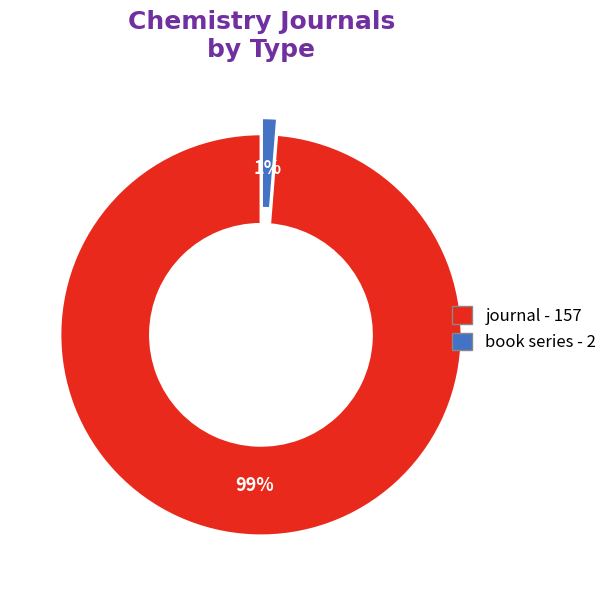

Do book series and journal together represent more than half of the pie?

Yes